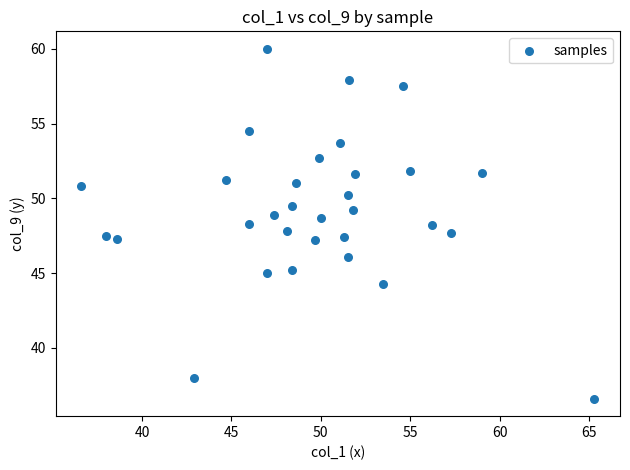

What is the range of Y values (max minus min)?

23.4